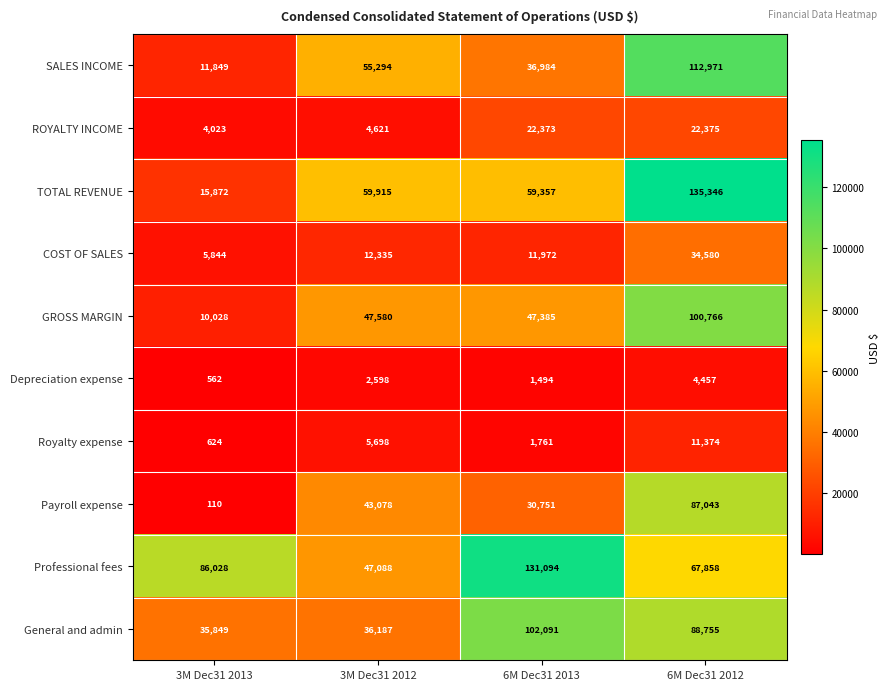

What is the difference between the maximum and minimum values in the General and admin series?

66242